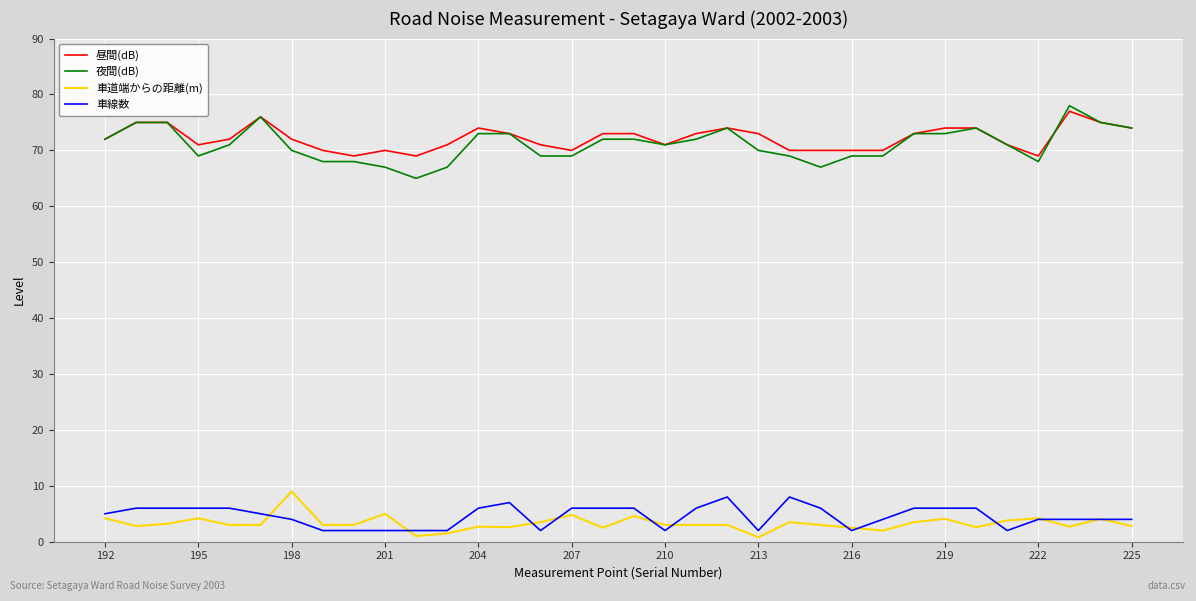

True or false: 夜間(dB) and 車道端からの距離(m) intersect in this chart.

False